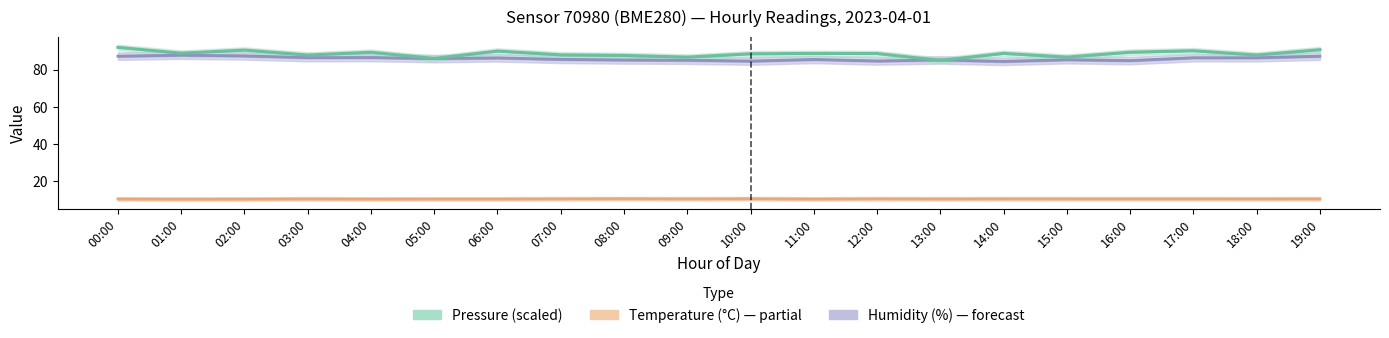

Rank the series at 17:00 from highest to lowest value.

Pressure (scaled), Humidity (%), Temperature (°C)